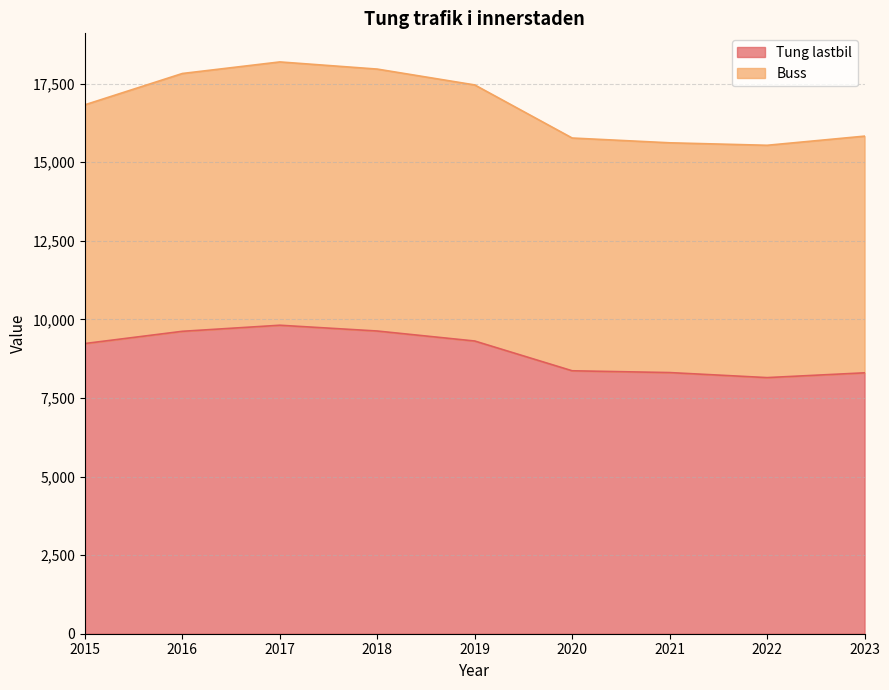

Which label corresponds to the smallest value in the chart?

2022